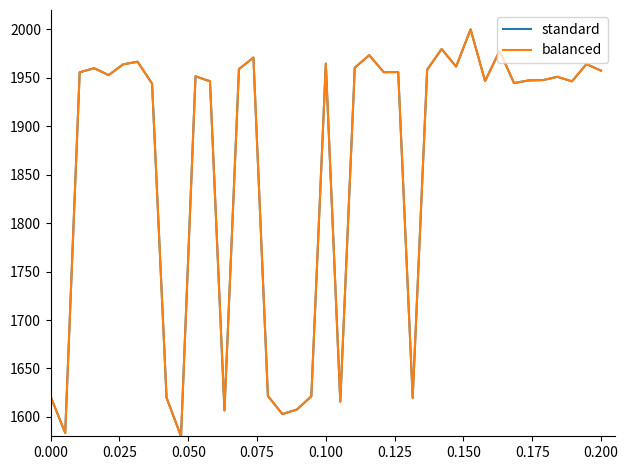

Is this an area chart (filled region under the line)?

No